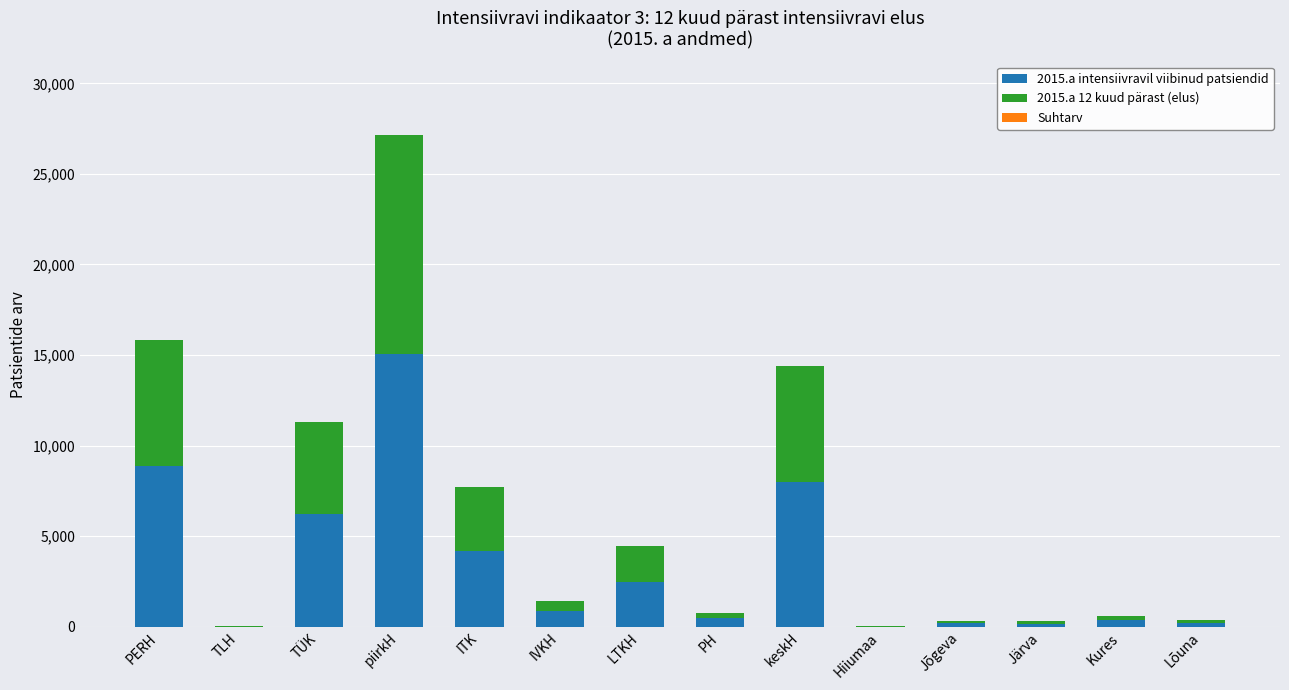

At which category is the sum across all series the highest?

piirkH